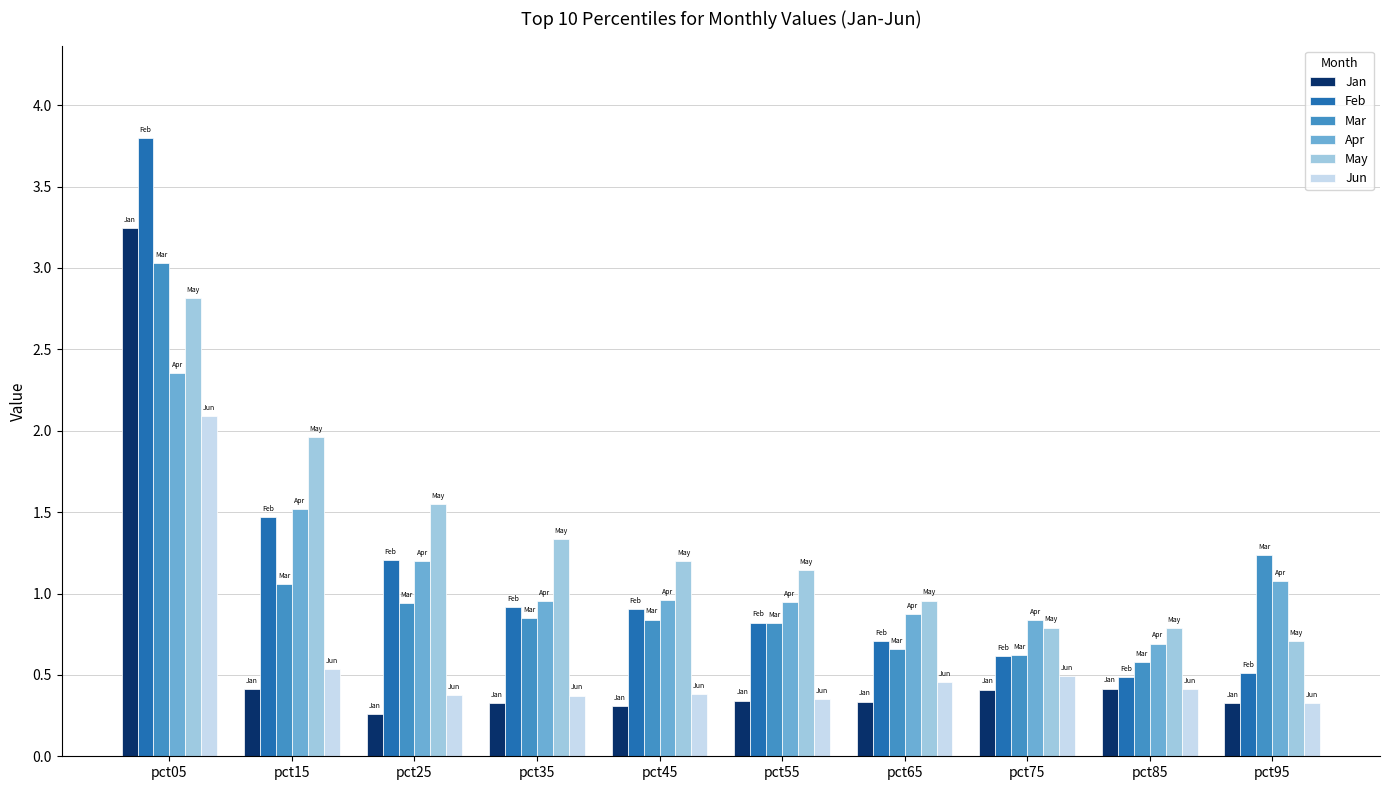

What is the total value across all series at pct25?

5.5